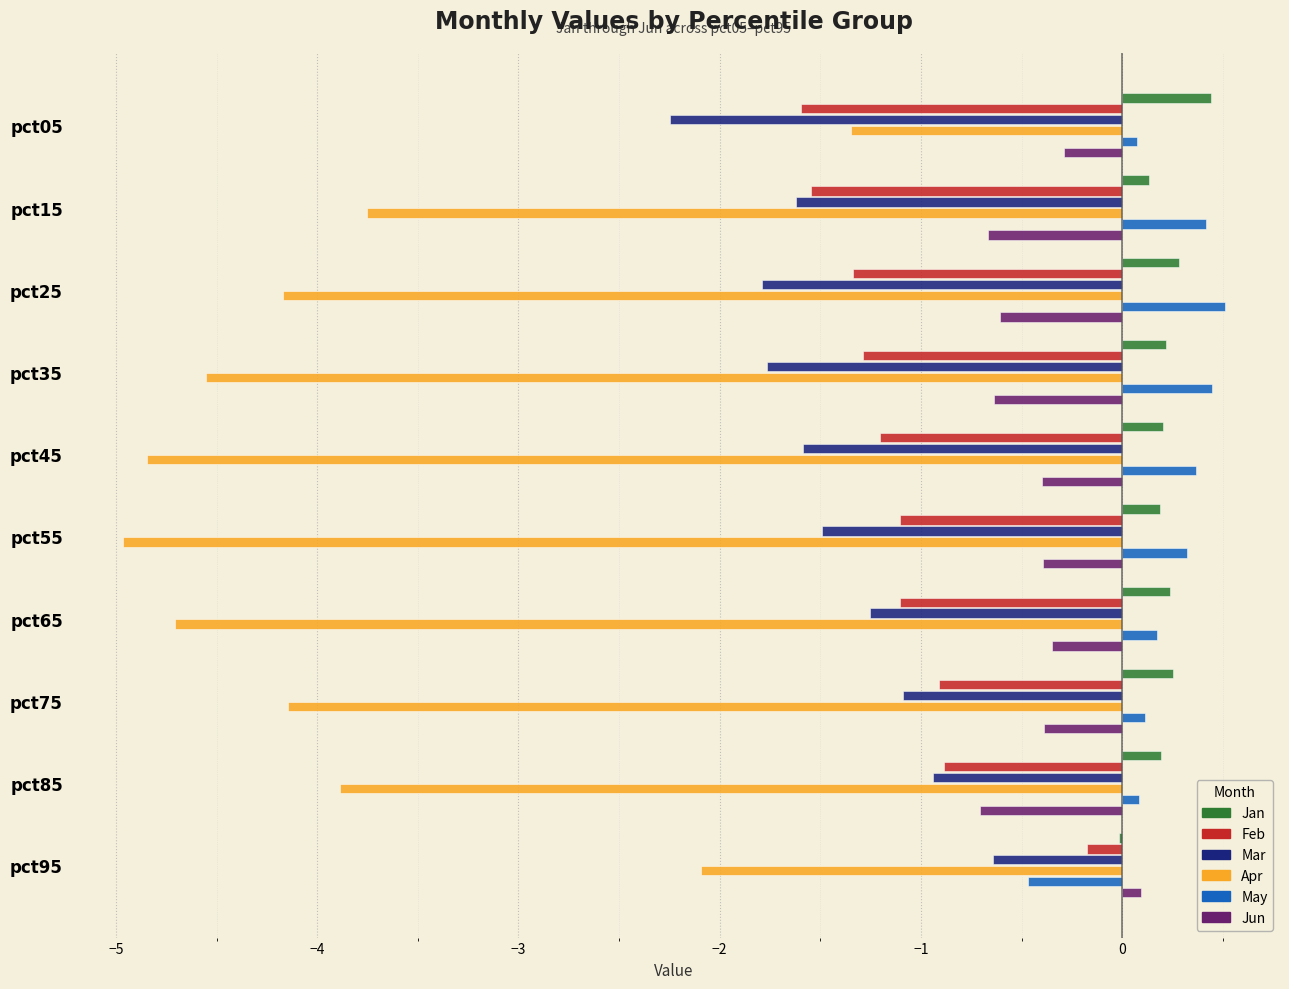

What is the sum of all Jun values?

-4.3